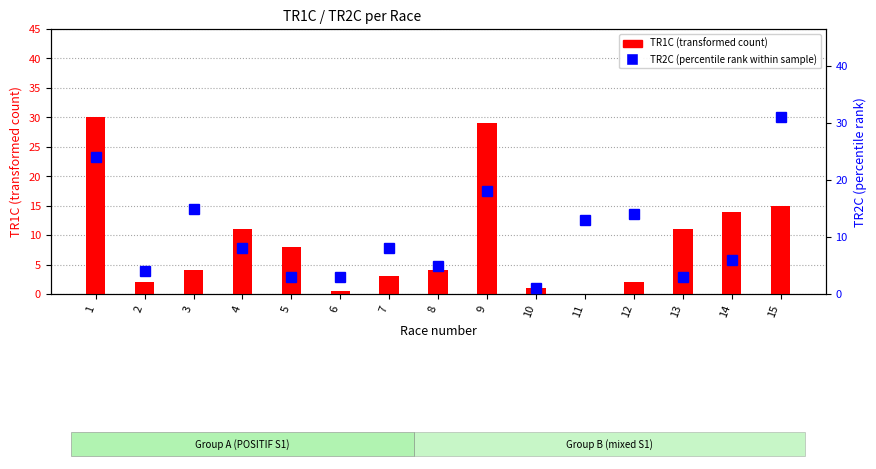

What is the average value of the TR2C series?

10.4